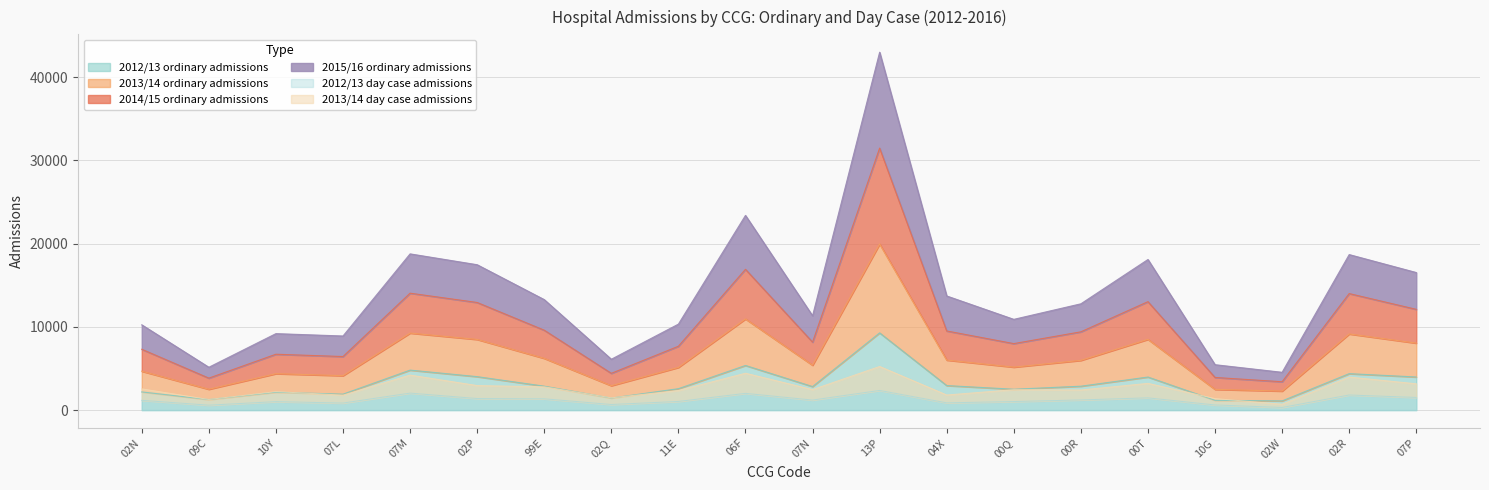

List the series in order of their peak value, highest first.

2014/15 ordinary admissions, 2013/14 ordinary admissions, 2015/16 ordinary admissions, 2012/13 ordinary admissions, 2013/14 day case admissions, 2012/13 day case admissions